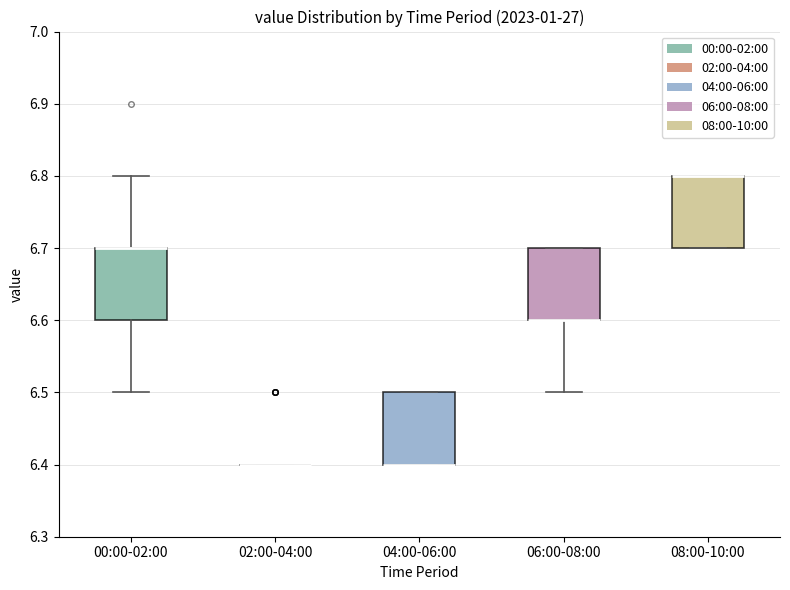

Reading left to right, transcribe this box plot: for each box, give where its median line is, the range the box spans, and where its two whiskers end, as read against the y-axis. The values are not printed on the chart, so give them approximately, as read against the axis.

00:00-02:00: median 6.7 (drawn on the box's upper edge), box 6.6 to 6.7, whiskers 6.5 to 6.8
02:00-04:00: box collapsed to a line at 6.4, whiskers 6.4 to 6.4
04:00-06:00: median 6.4 (drawn on the box's lower edge), box 6.4 to 6.5, whiskers 6.4 to 6.5
06:00-08:00: median 6.6 (drawn on the box's lower edge), box 6.6 to 6.7, whiskers 6.5 to 6.7
08:00-10:00: median 6.8 (drawn on the box's upper edge), box 6.7 to 6.8, whiskers 6.7 to 6.8